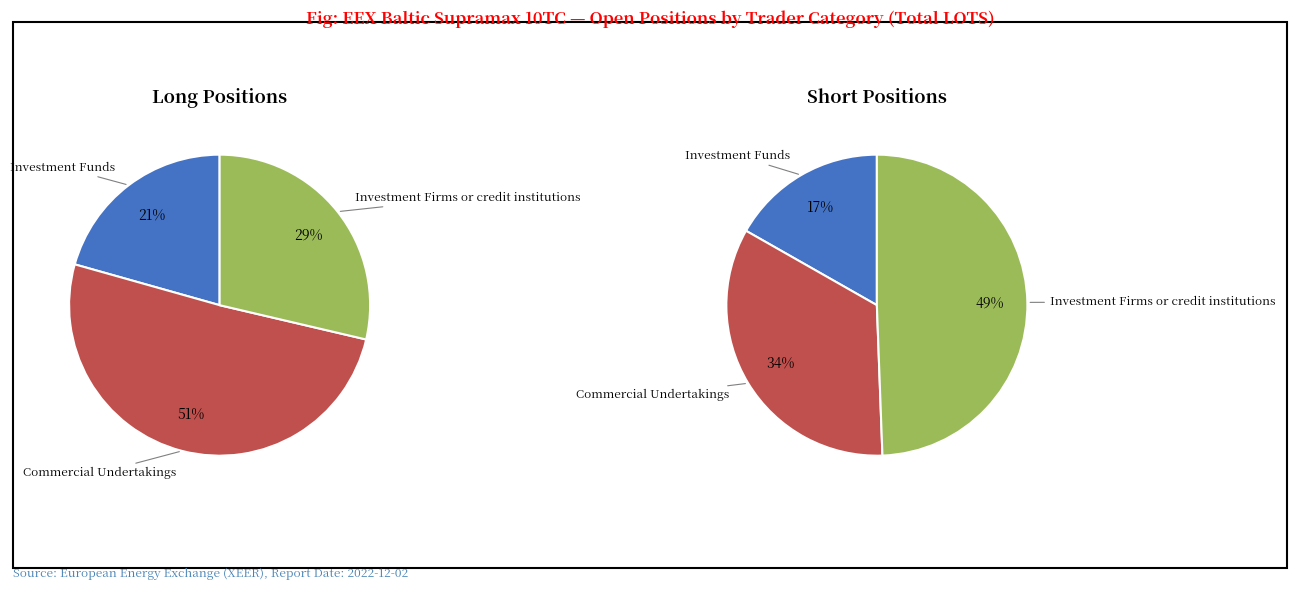

Count the number of slices in the pie.

3